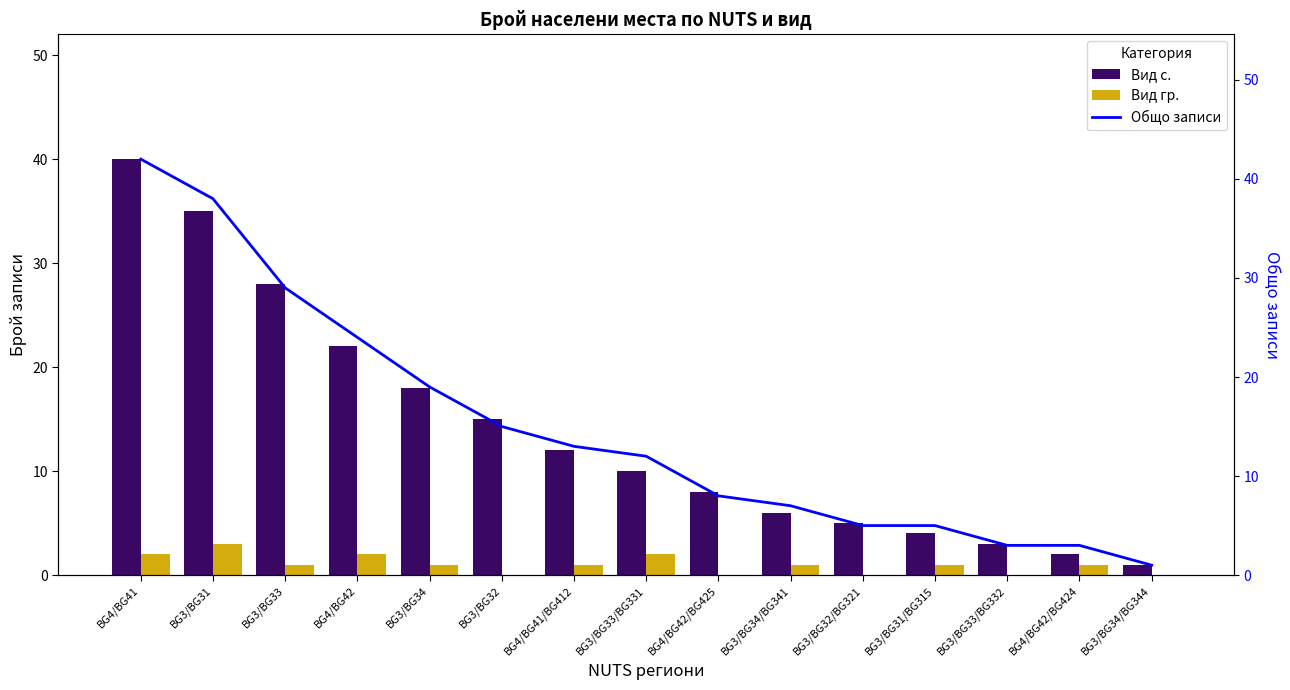

Is the value of Вид с. at BG4/BG41 greater than the value of Вид гр. at BG3/BG34?

Yes